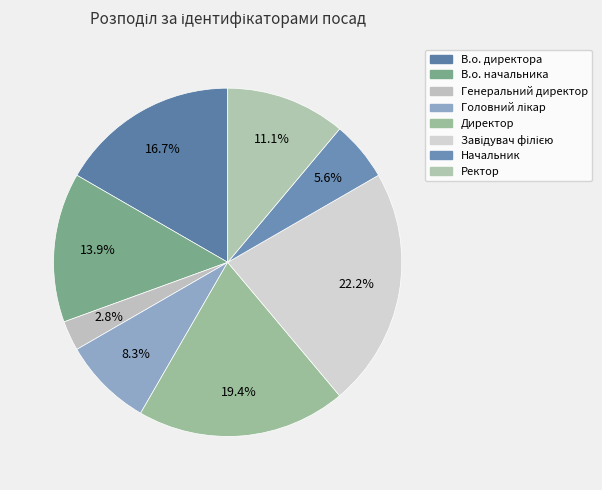

What is the total percentage of Завідувач філією and Директор?

41.7%